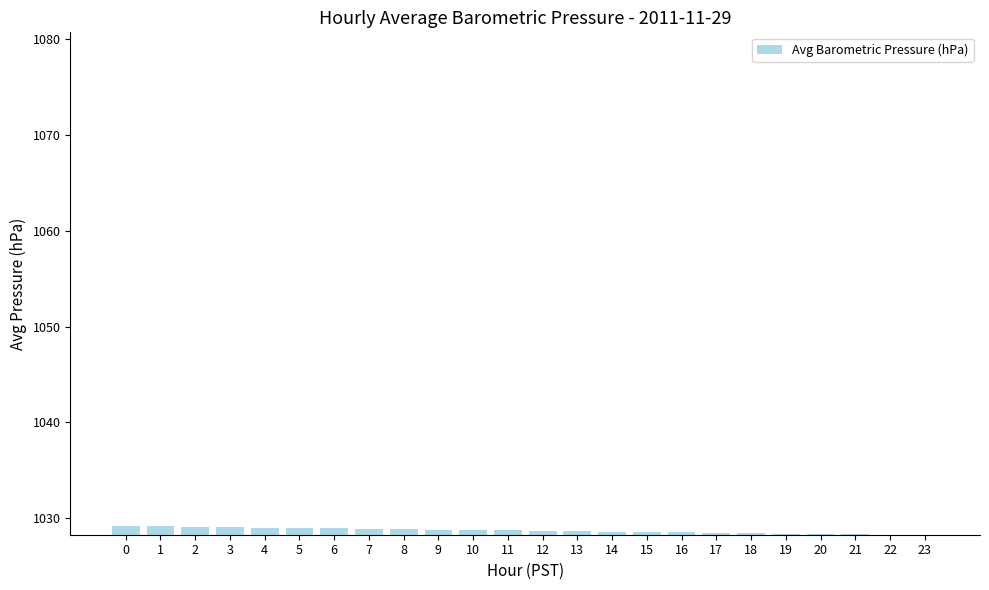

Approximately how many times larger is the value at 2 compared to 12?

1.0